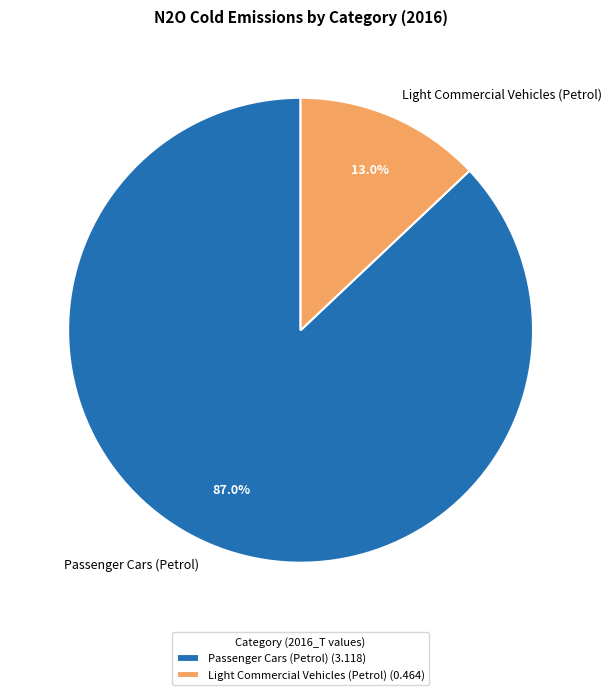

Combined, do Passenger Cars (Petrol) and Light Commercial Vehicles (Petrol) account for over 50%?

Yes